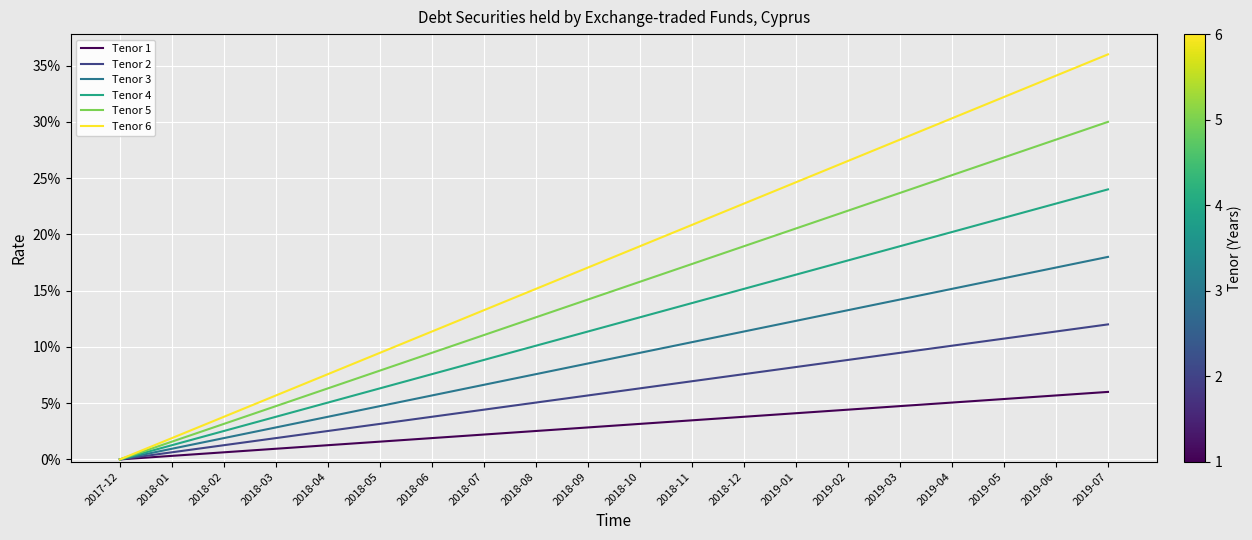

True or false: Tenor 4 and Tenor 5 cross at least once.

False